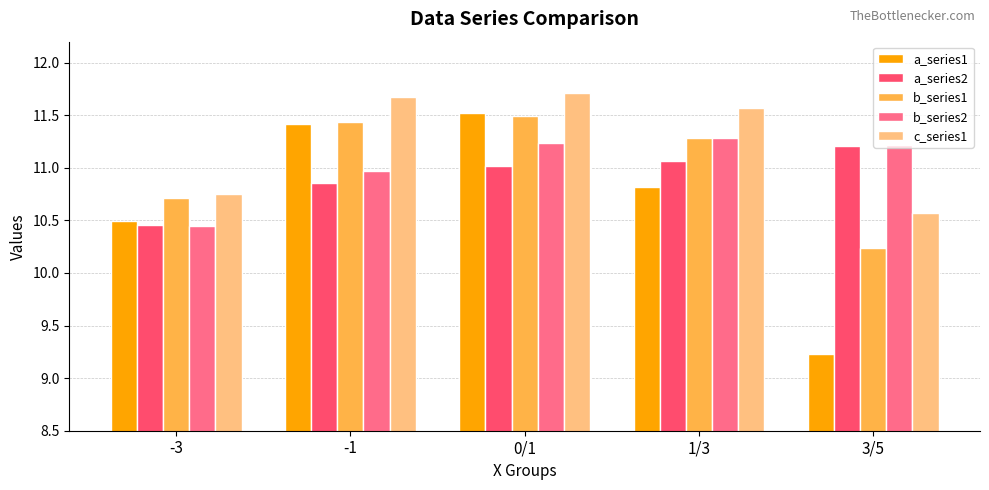

What is the approximate value of c_series1 at 0/1?

11.7